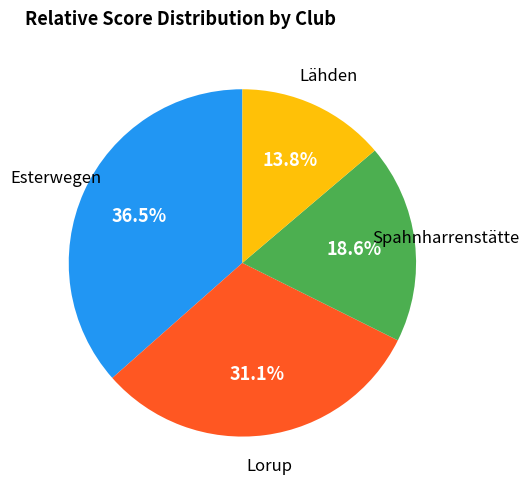

Is there any slice that represents more than half of the pie?

No